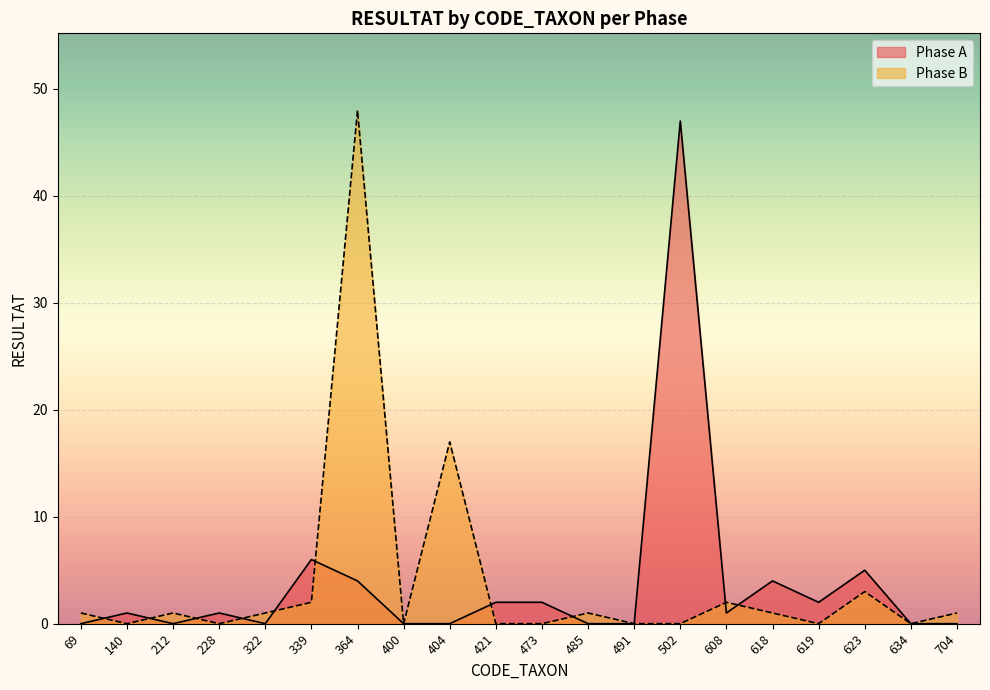

At how many categories does at least one series exceed 24?

2